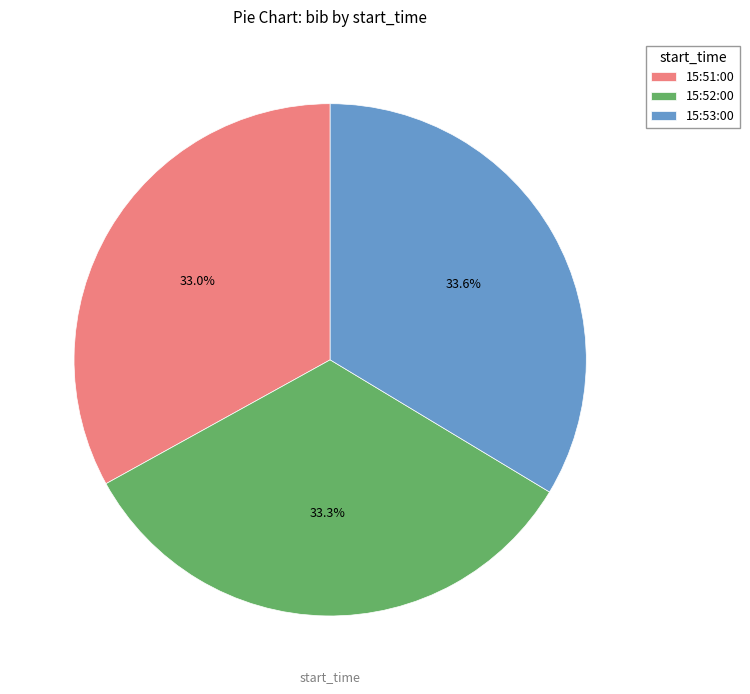

Is there a majority slice in this chart?

No